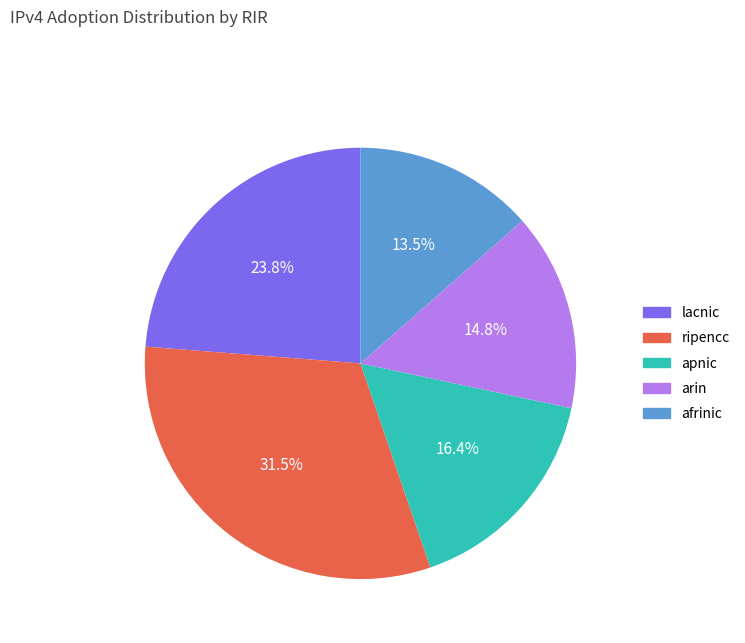

Which slice is the largest?

ripencc